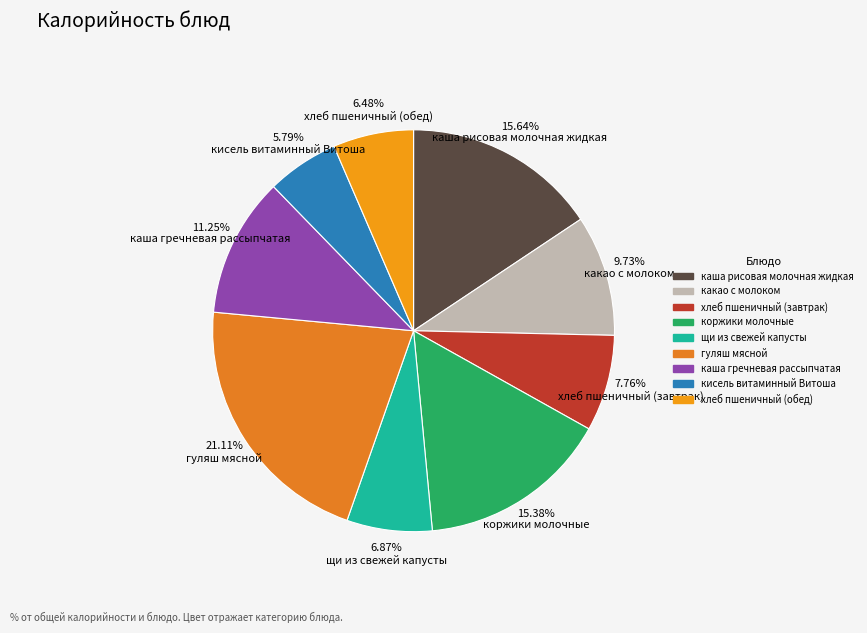

Approximately how many times larger is the value at 6.87% щи из свежей капусты compared to 15.64% каша рисовая молочная жидкая?

0.4